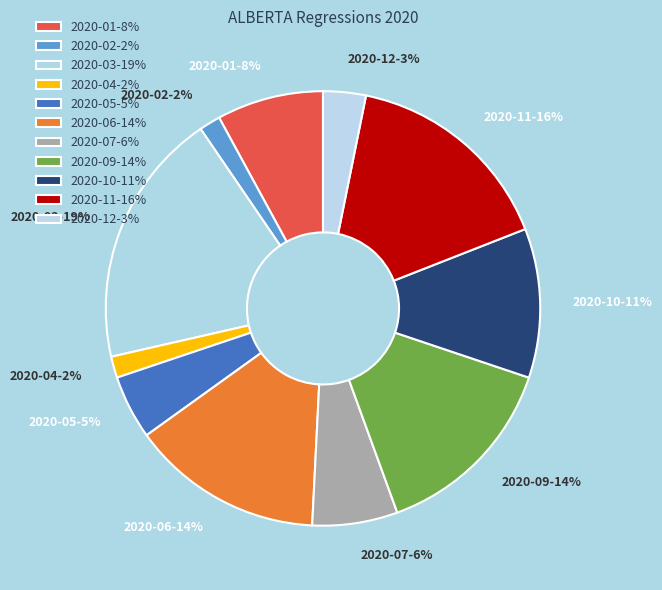

To the nearest percent, what is the average slice percentage?

9%